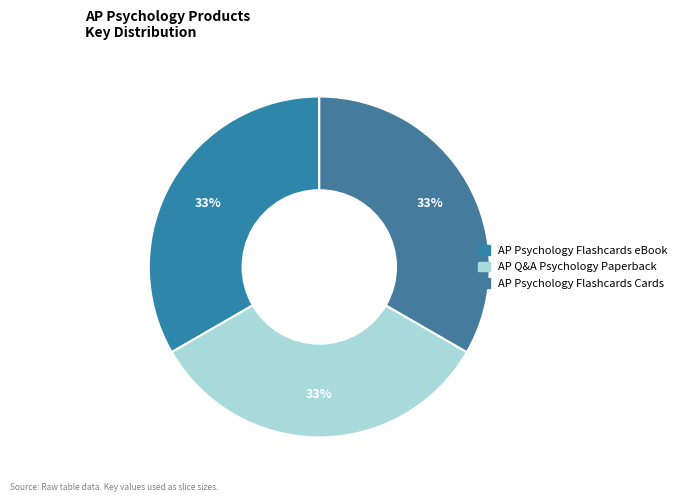

How many segments does this pie chart have?

3